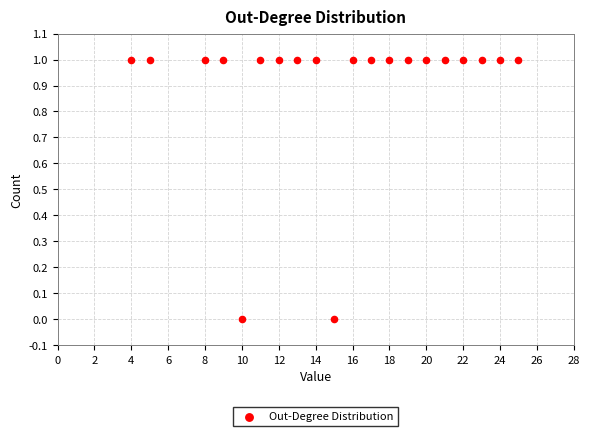

What is the range of X values (max minus min)?

21